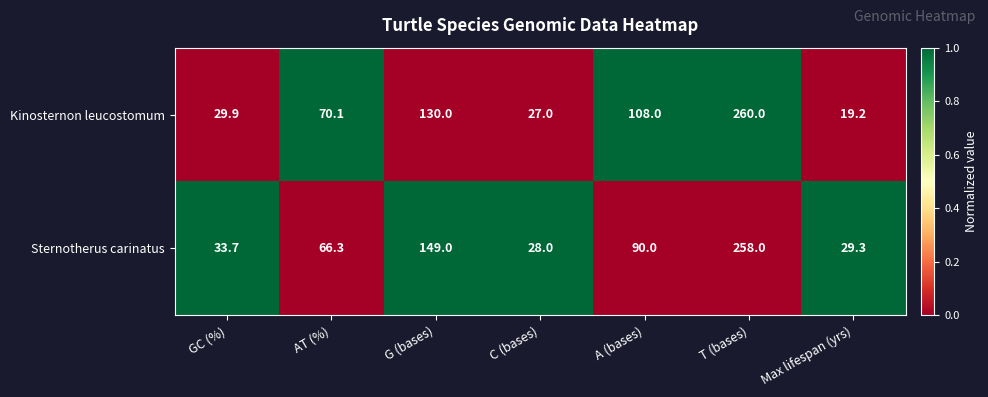

At which label does Sternotherus carinatus reach its minimum?

C (bases)